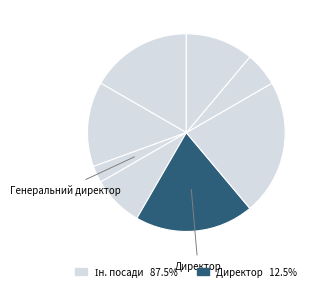

Which slice is the smallest?

Генеральний директор